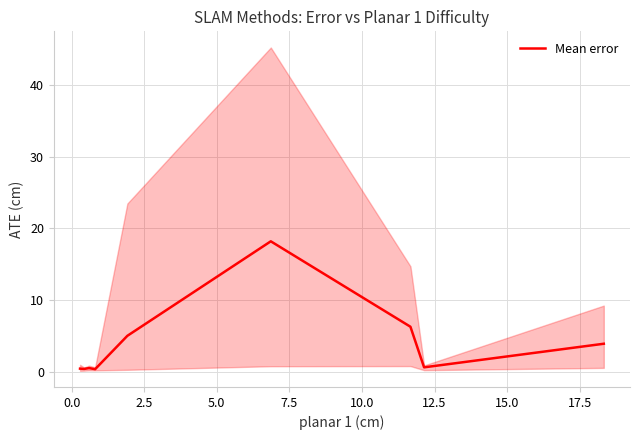

Reading left to right, transcribe all the data shown in this chart.

0.4	0.4	0.5	0.3	5.0	18.2	6.3	0.6	3.9